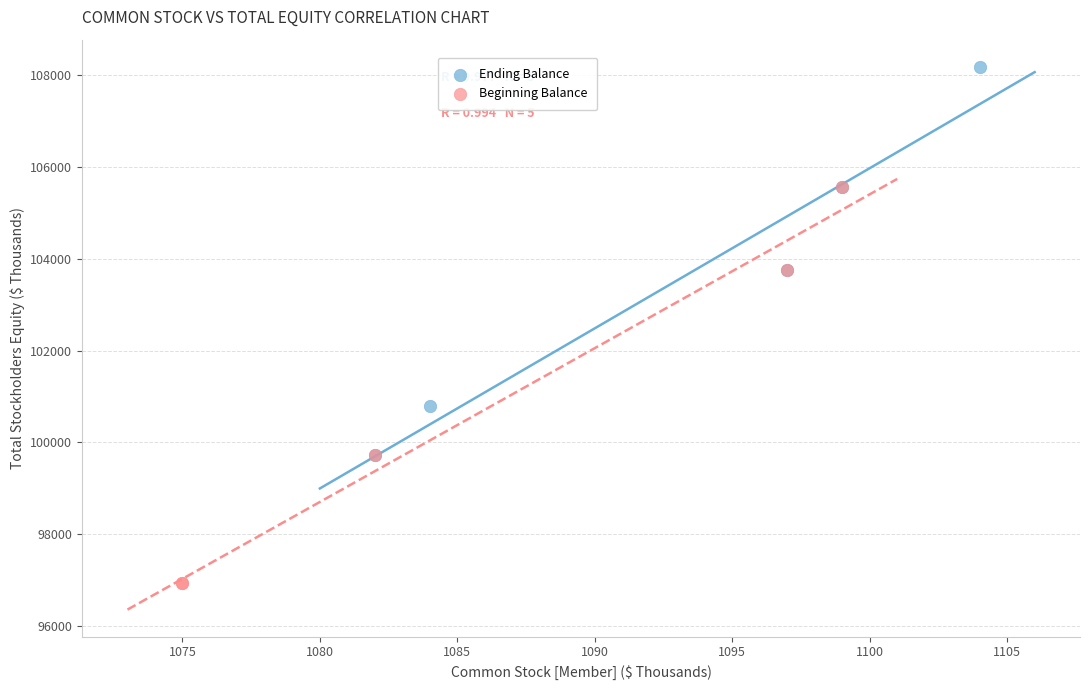

Which series reaches the minimum Y coordinate?

Beginning Balance